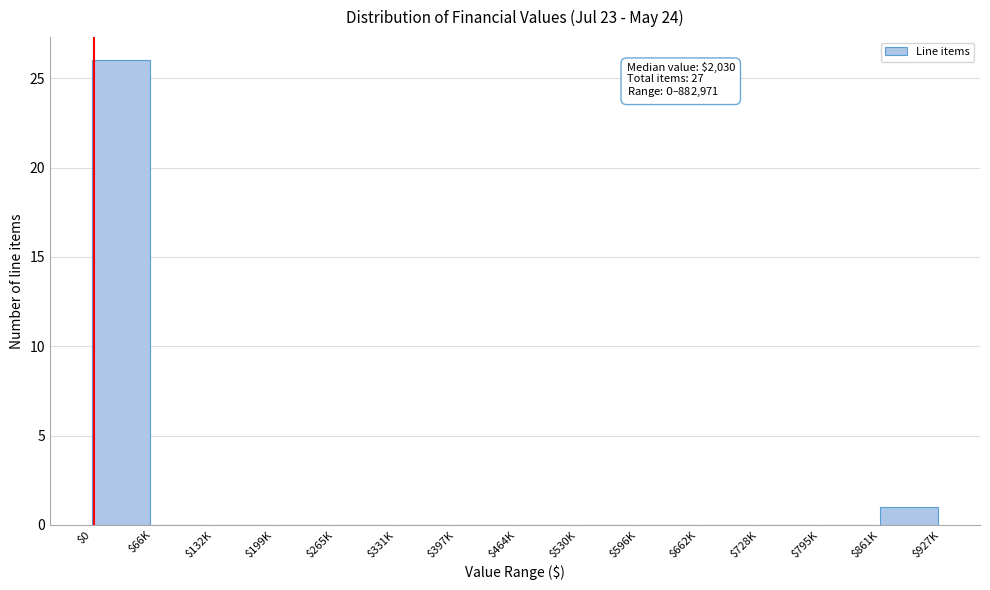

What is the sum of all values?

27